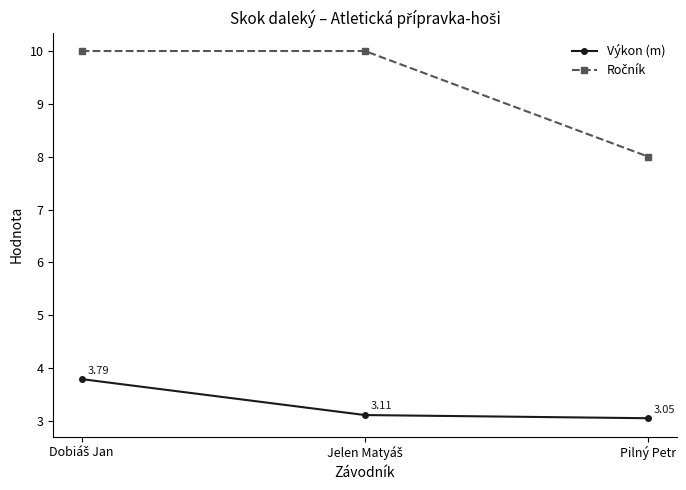

Which label corresponds to the smallest value in the chart?

Pilný Petr